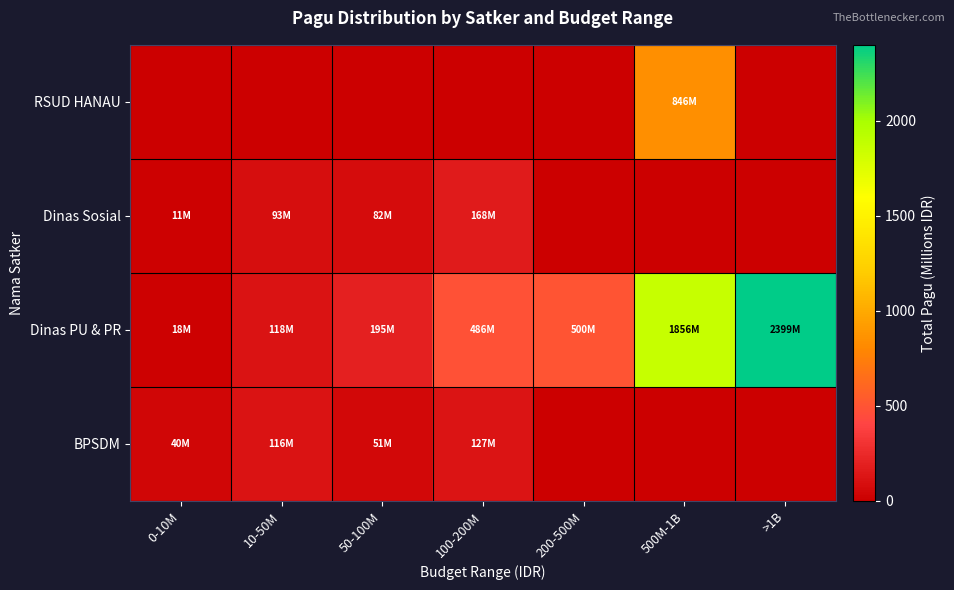

Count the number of categories in the chart.

7